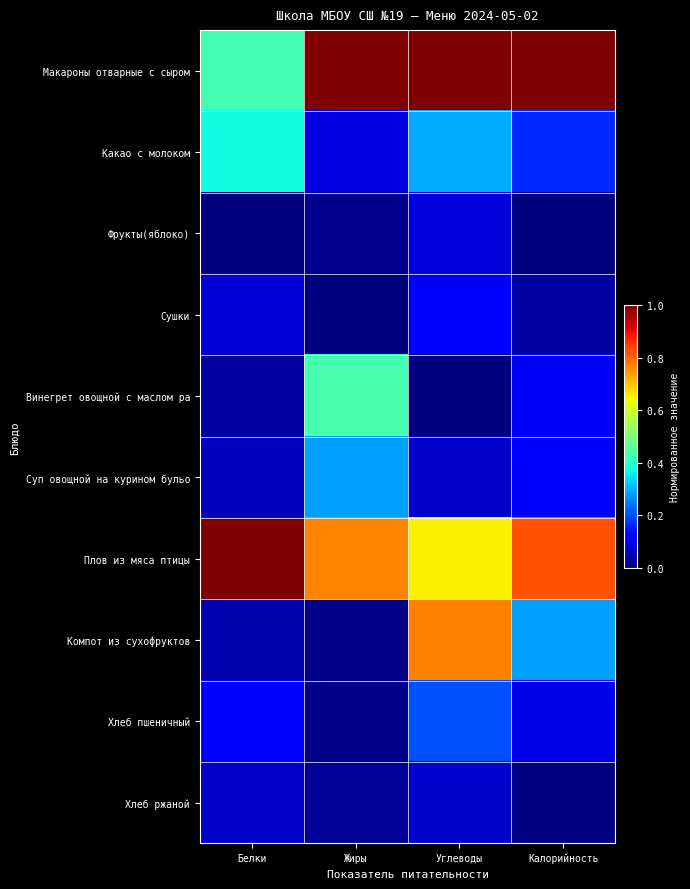

Between Калорийность and Белки, which is larger?

Калорийность